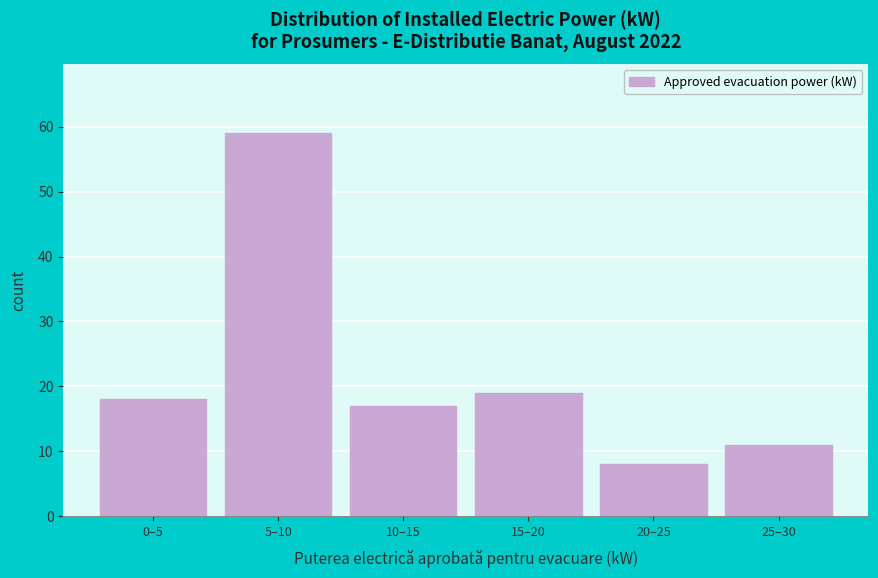

Reading left to right, what are all the values shown in this chart?

0–5=18	5–10=59	10–15=17	15–20=19	20–25=8	25–30=11